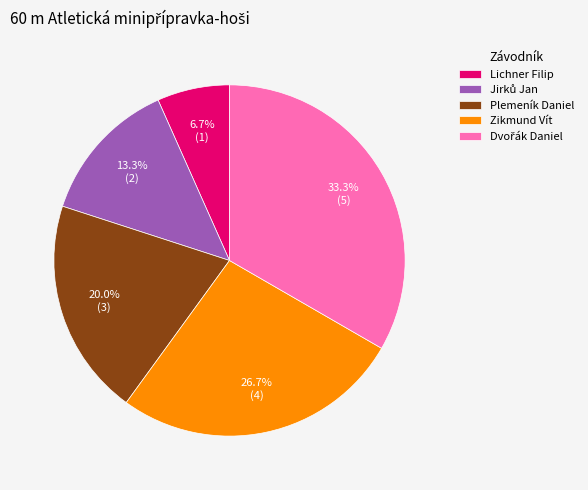

What percentage is NOT represented by Plemeník Daniel?

80.0%